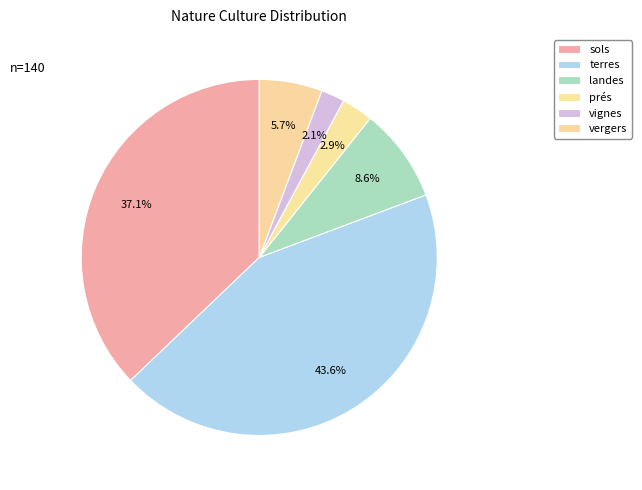

The vignes slice represents 2% of the pie. True or false?

True